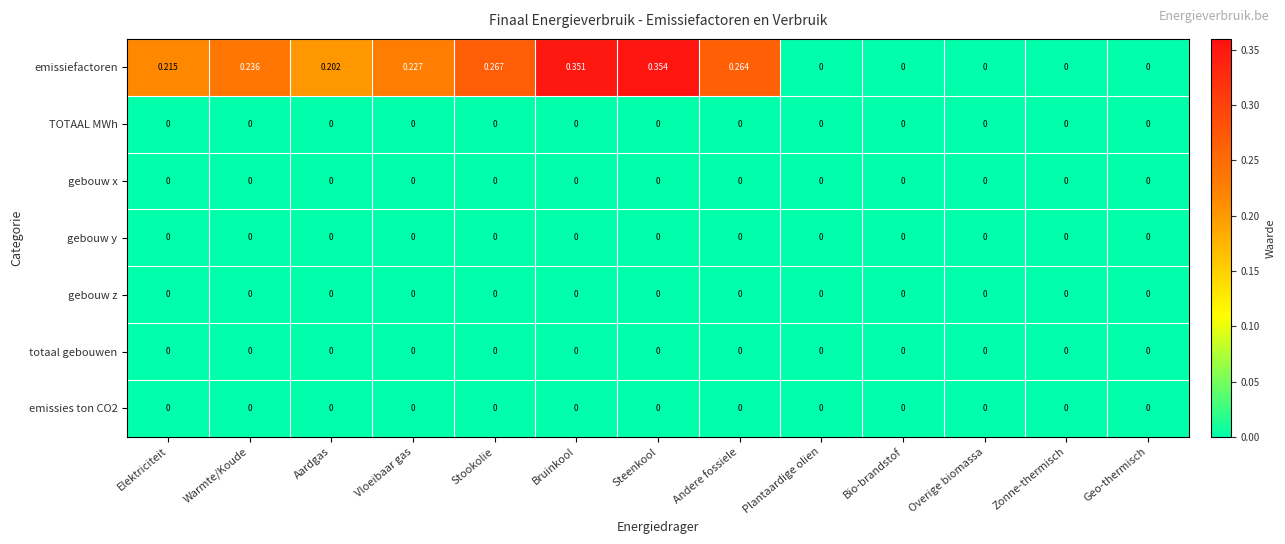

At which category does the chart reach its peak across all series?

Steenkool